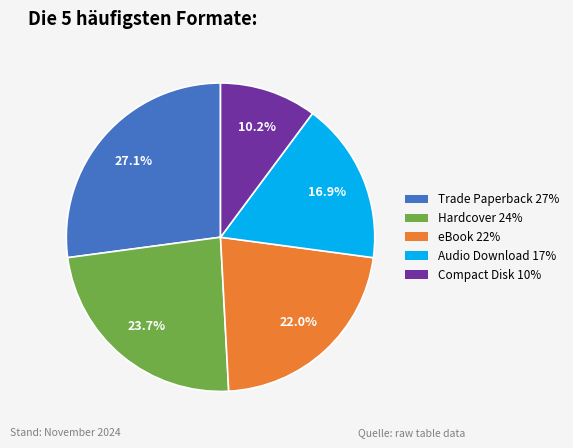

True or false: Hardcover accounts for 24% of the total.

True